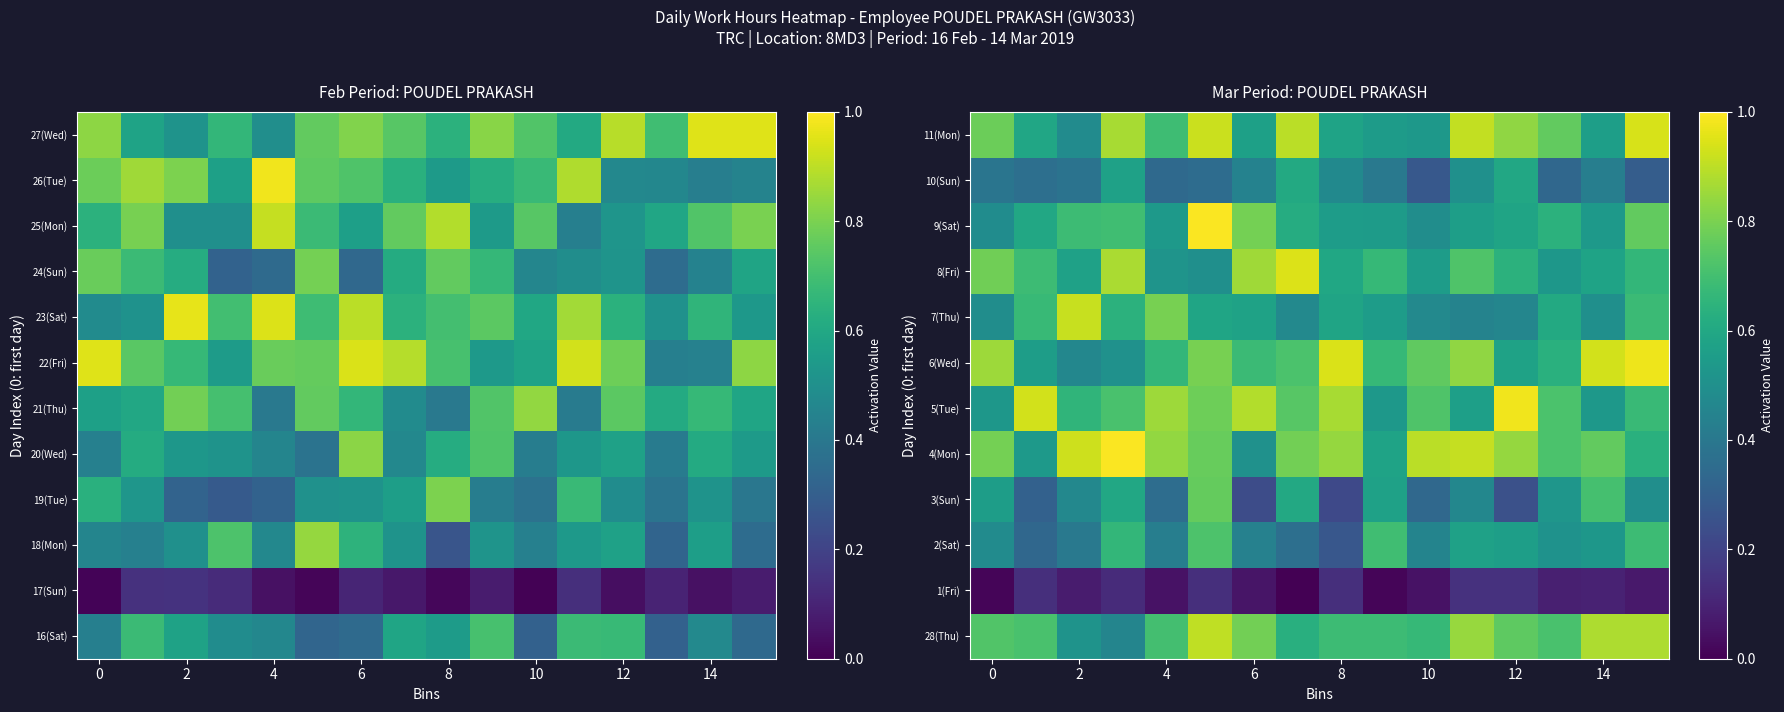

Read the 6(Wed) value at 4.

0.7